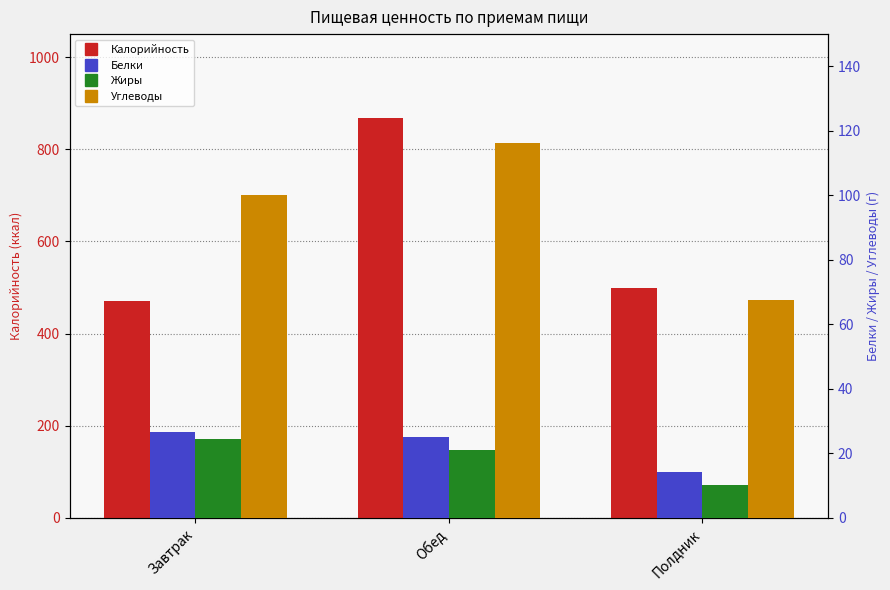

Is the value of Углеводы at Обед greater than the value of Калорийность at Завтрак?

No